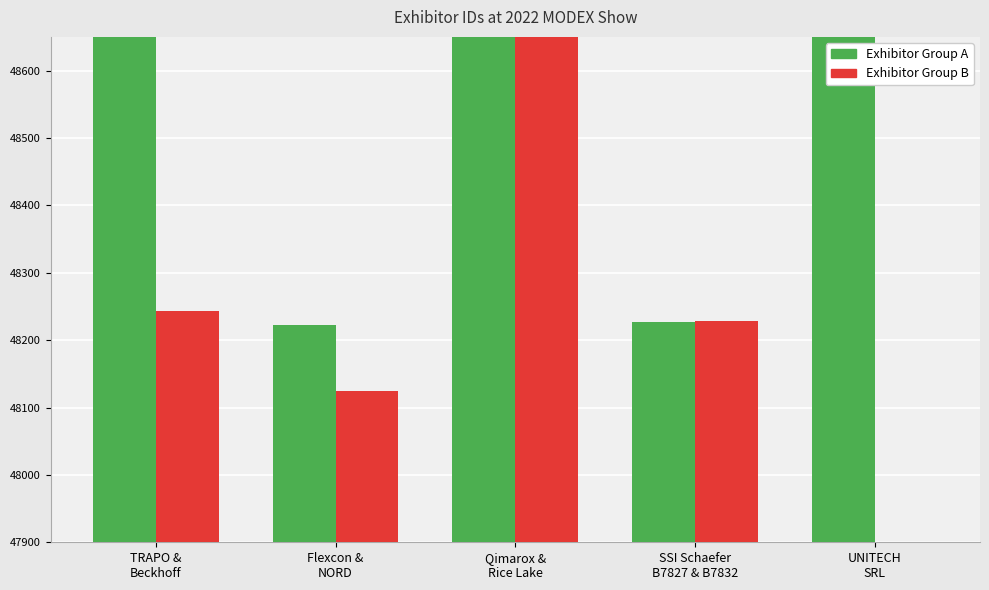

What is the value of the Exhibitor Group A bar at the 1st from the left?

1069